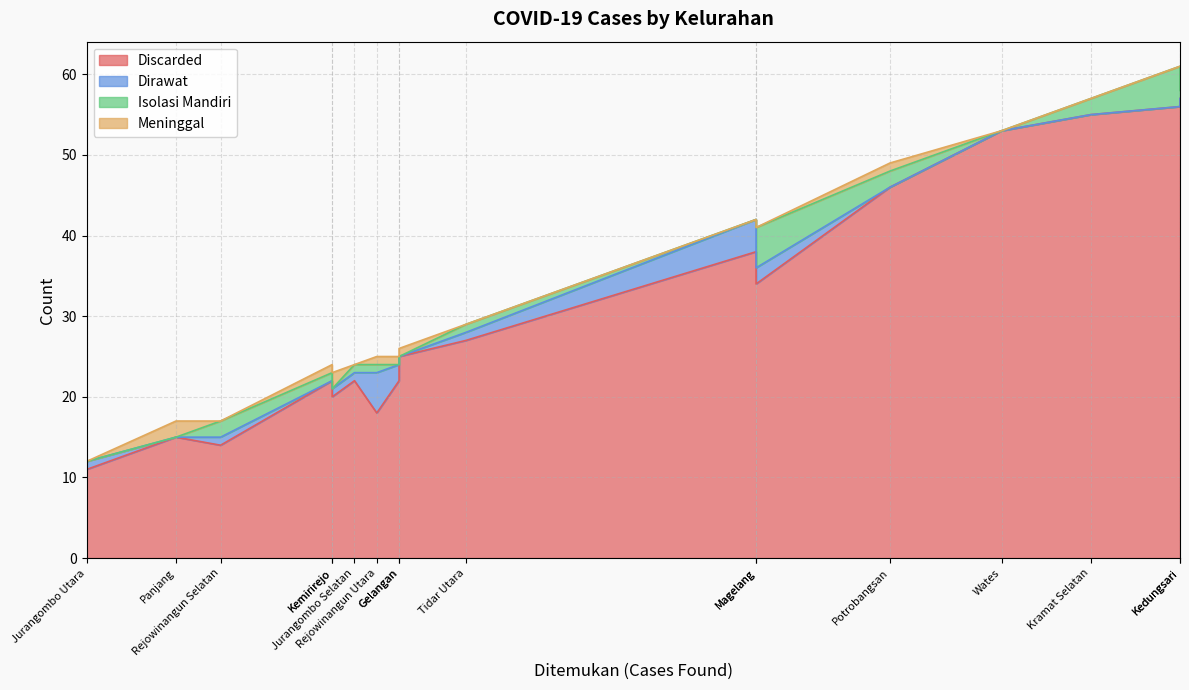

How many Meninggal values are between 0 and 1?

14